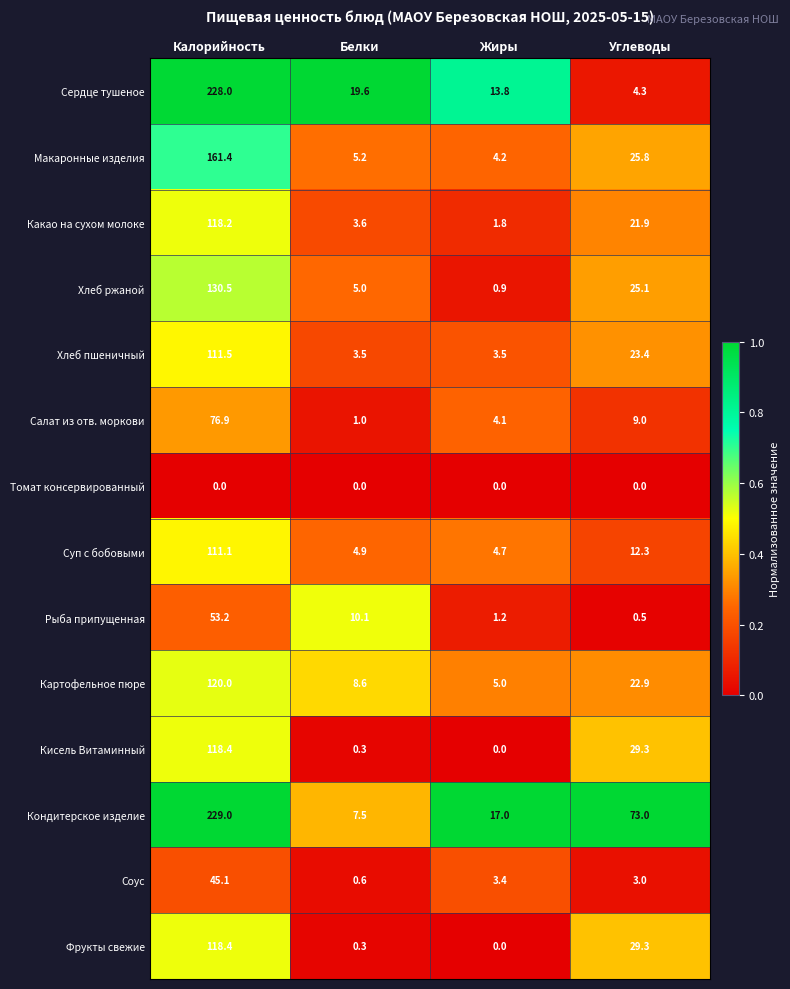

Between Калорийность and Жиры, which series saw the biggest shift?

Сердце тушеное